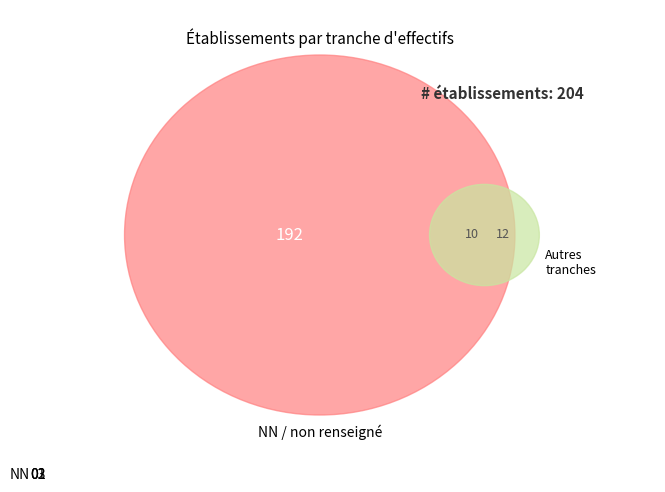

Is there a majority slice in this chart?

Yes